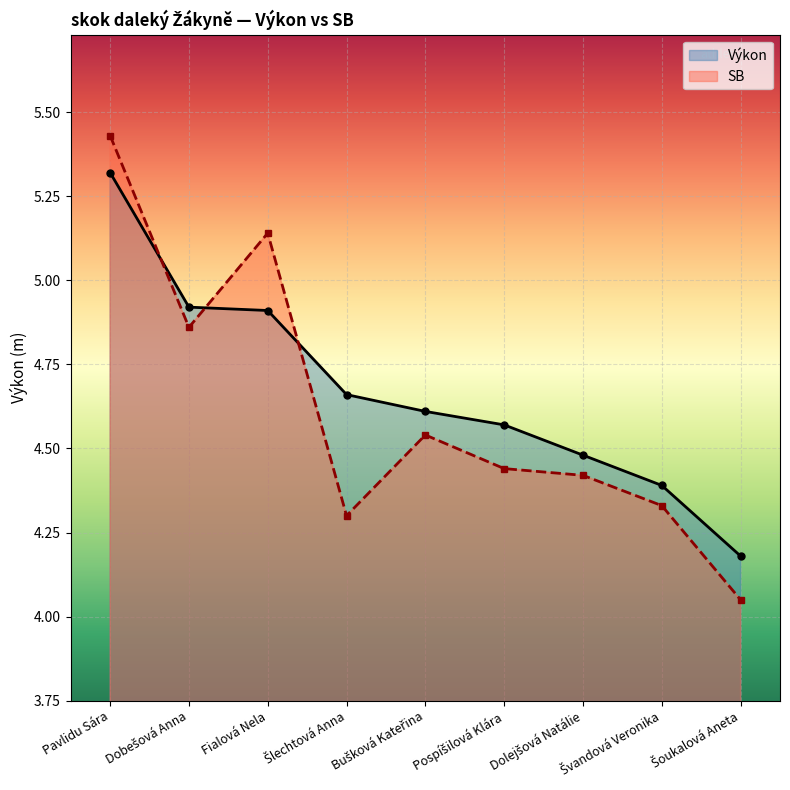

What is the value of the SB point at the 6th from the left?

4.4